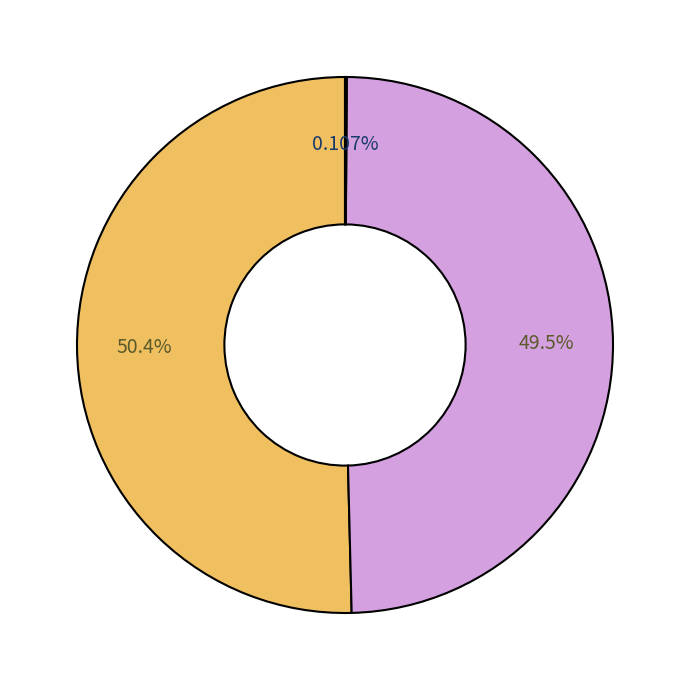

Is there a majority slice in this chart?

Yes